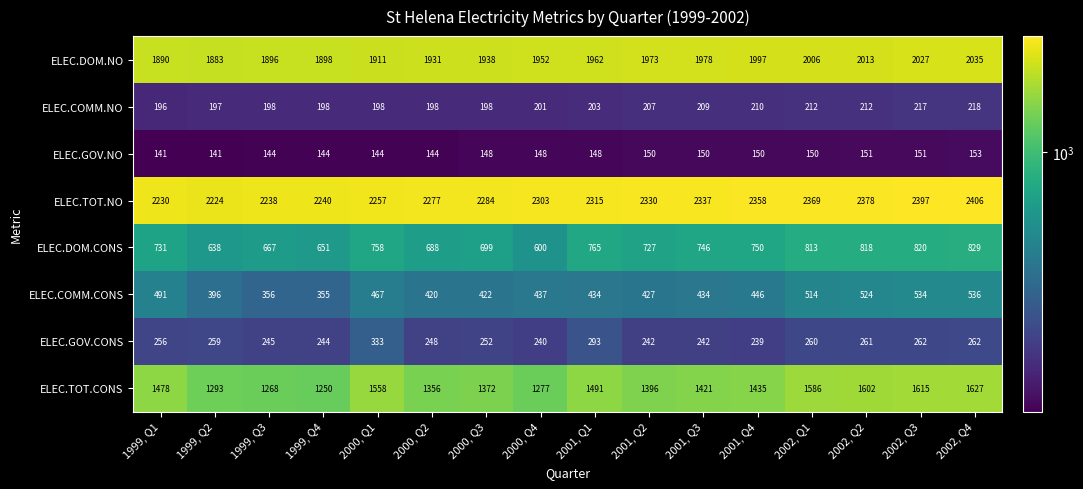

Is it true that ELEC.GOV.CONS equals 363 at 2001, Q2?

False